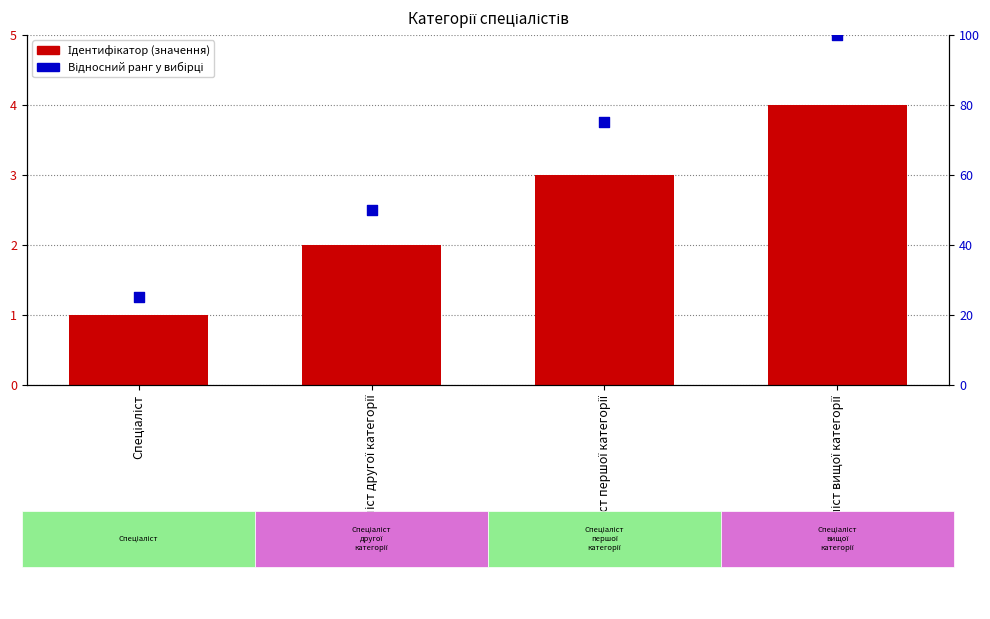

Is the value of Відносний ранг at Спеціаліст другої категорії greater than the value of Ідентифікатор at Спеціаліст другої категорії?

Yes